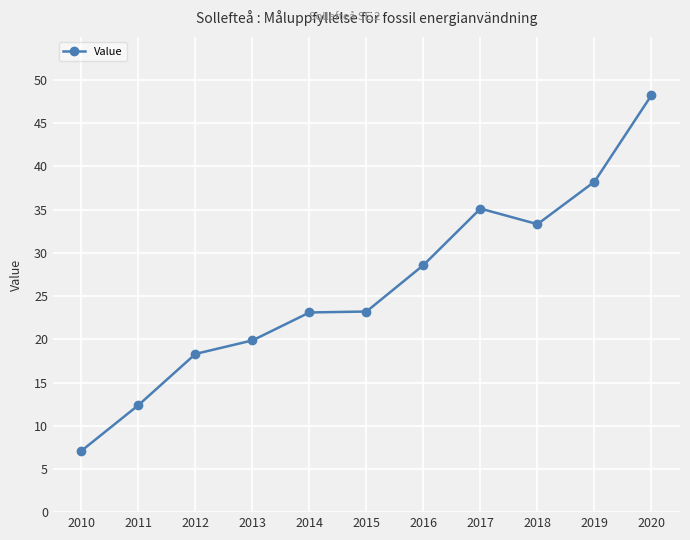

What is the greatest value displayed?

48.3